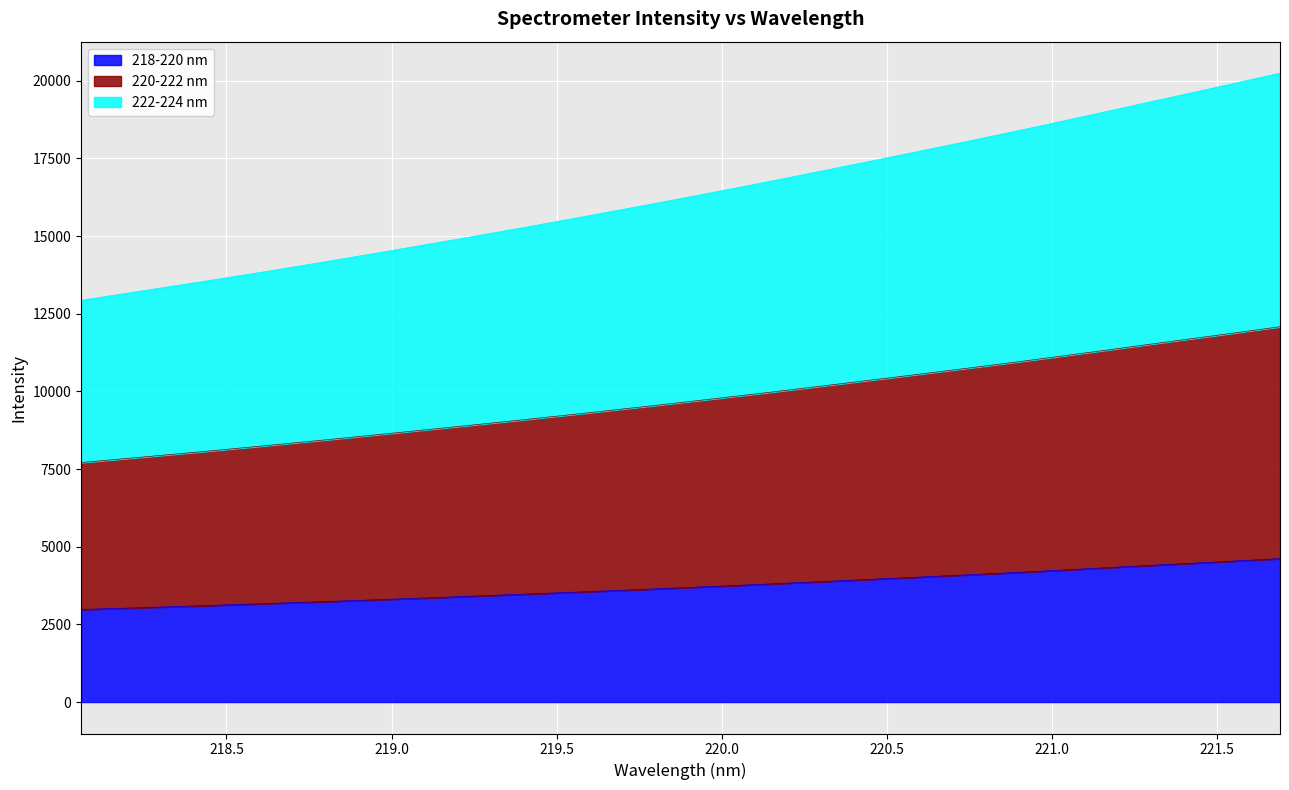

What is the sum of all 218-220 nm values?

74460.7